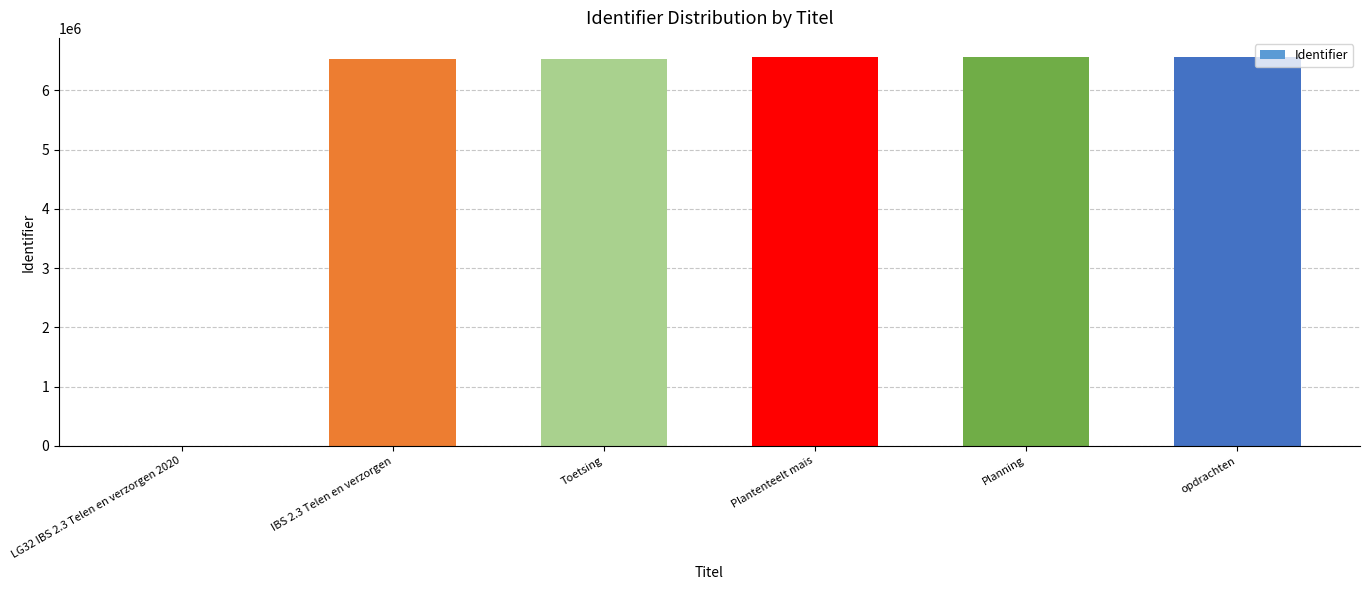

What is the sum of all values?

32740184